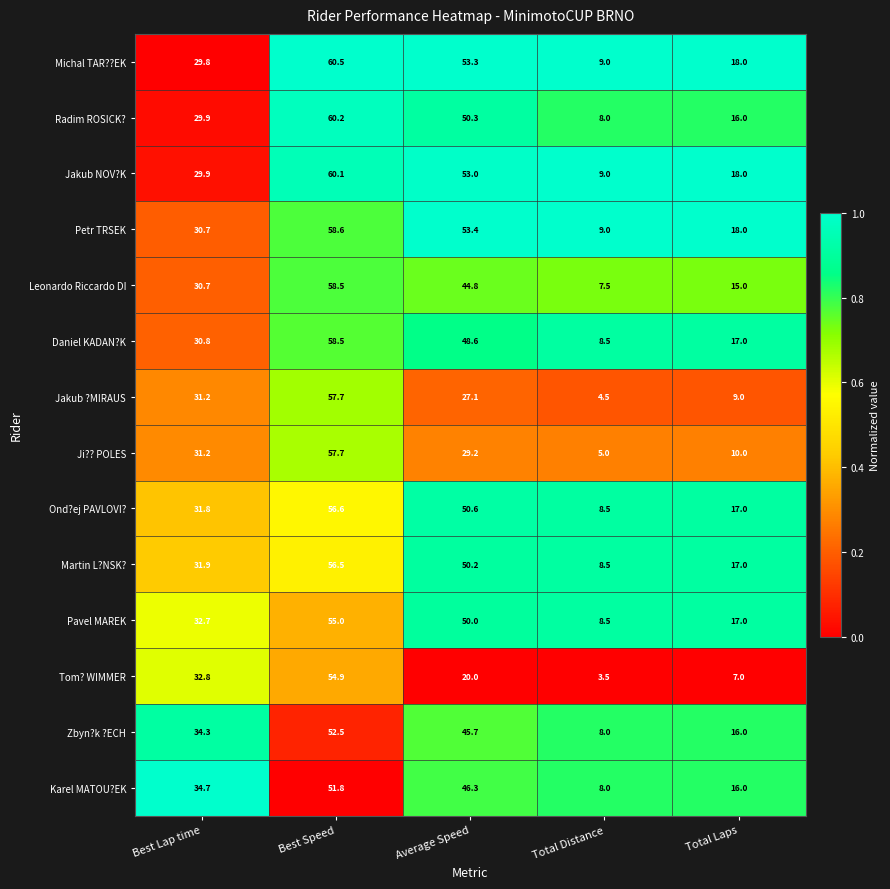

Where is Petr TRSEK nearest to the value 33?

Best Lap time